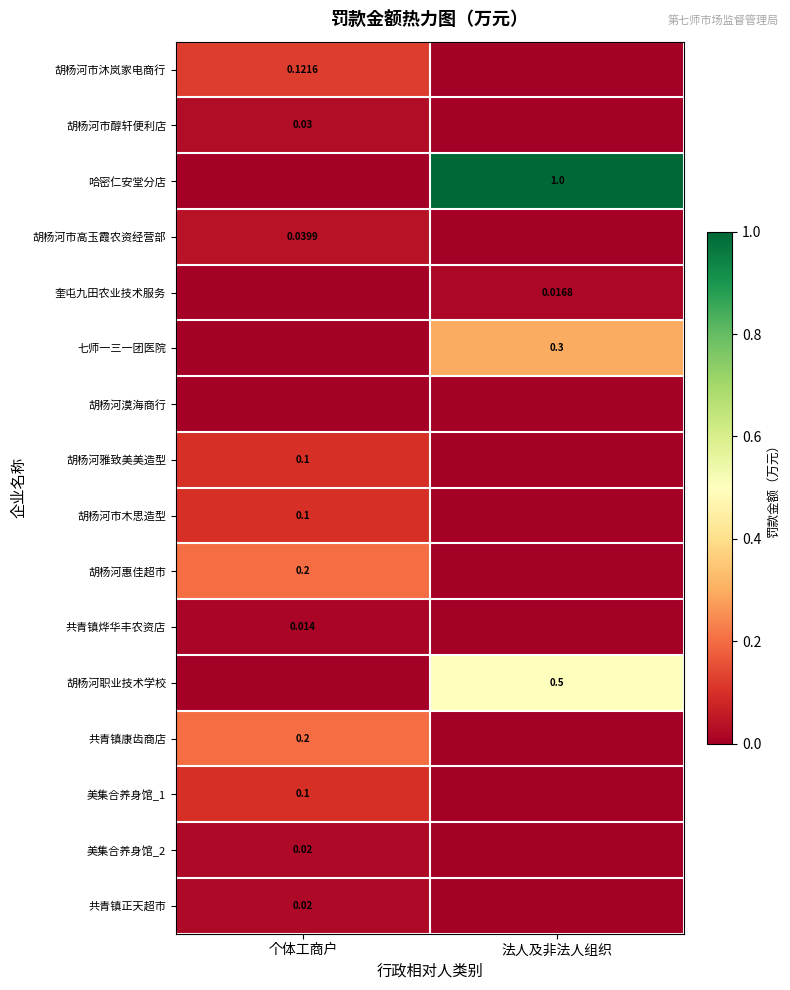

True or false: 七师一三一团医院 has a value of 0.5 at 法人及非法人组织.

False